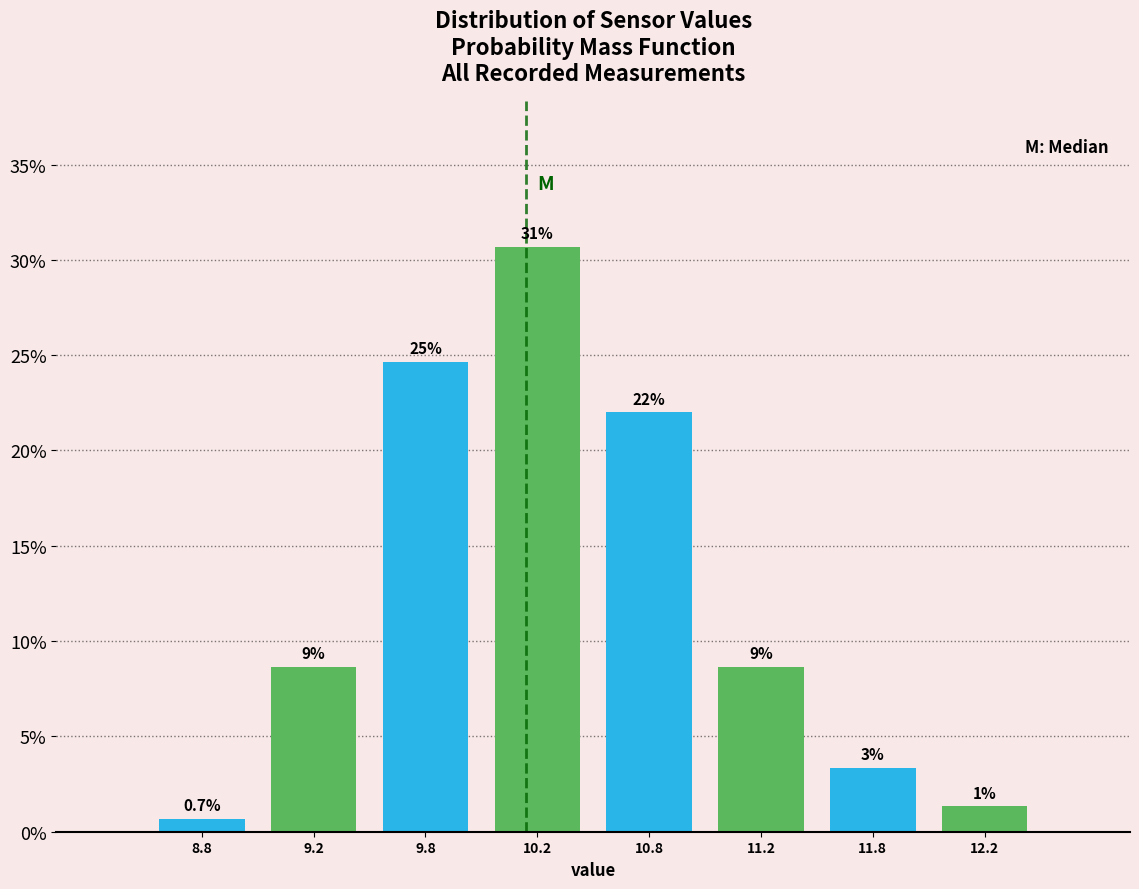

How many bars are there in total?

8